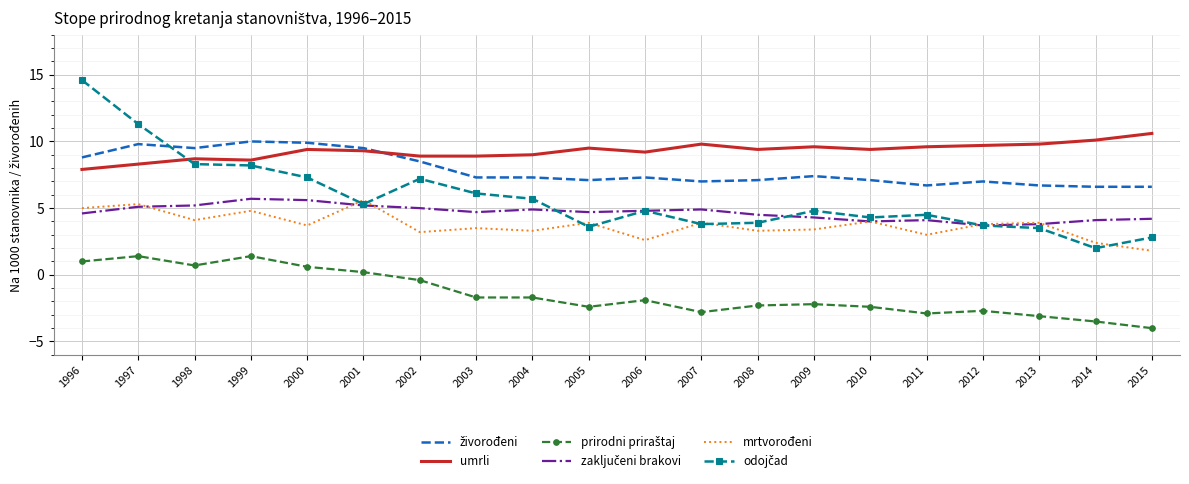

What is the total value across all series at 1999?

38.7